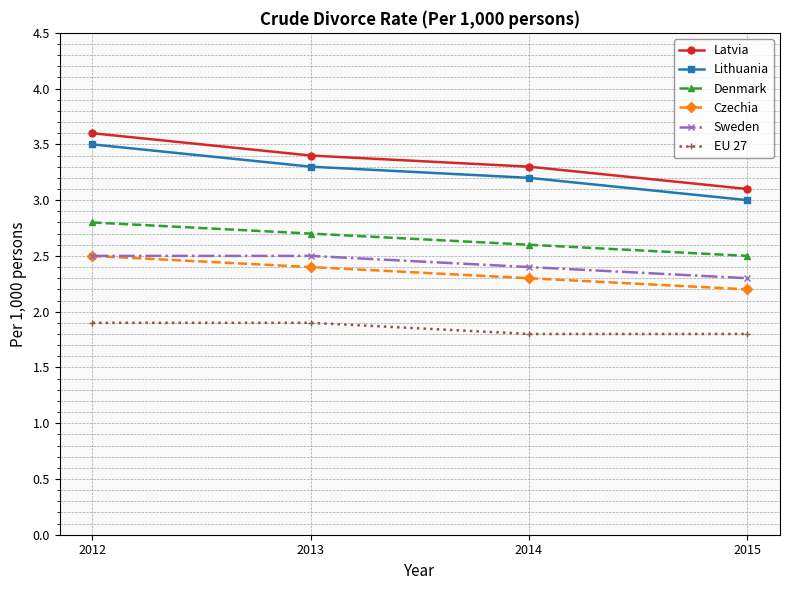

True or false: EU 27 and Latvia intersect in this chart.

False